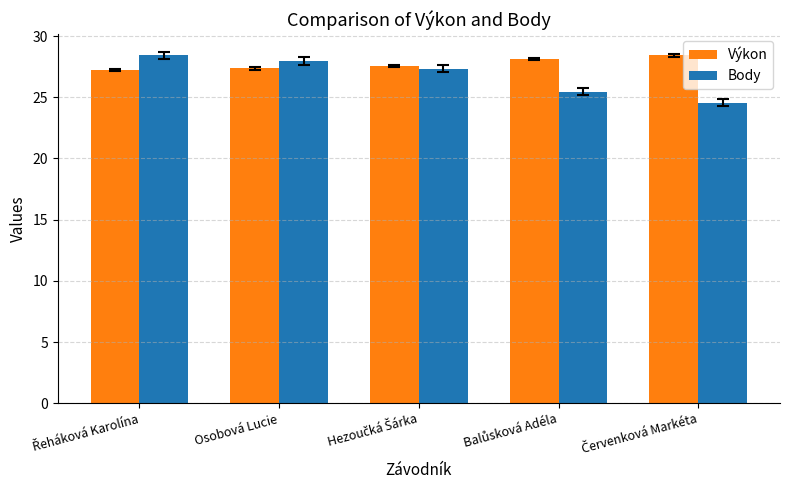

Which series has the largest range (max minus min)?

Body